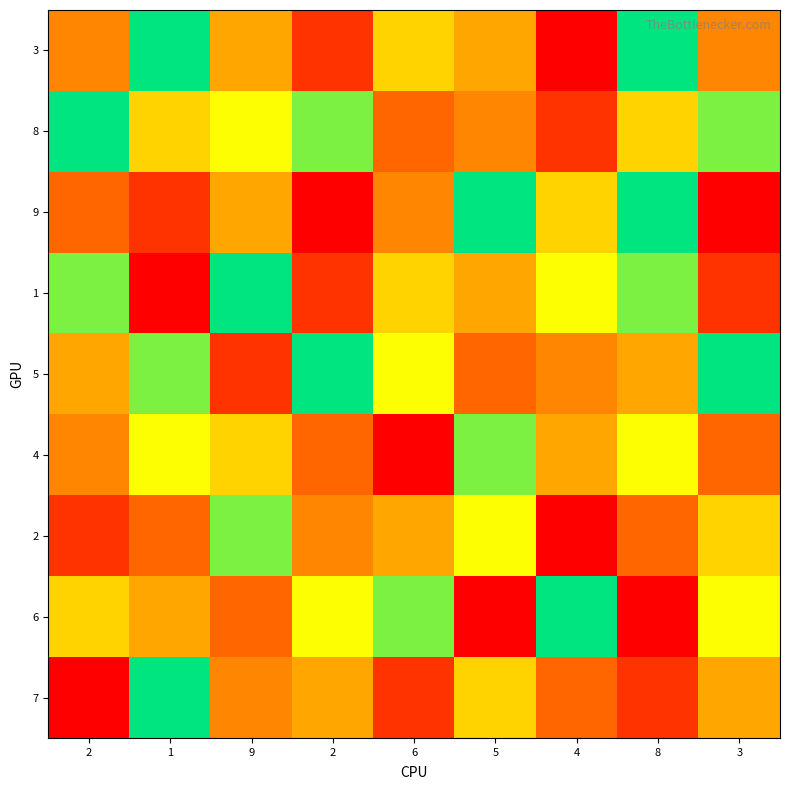

Reading left to right, list all the values displayed in this chart.

3: 2=4	1=9	9=5	2=2	6=6	5=5	4=1	8=9	3=4
8: 2=9	1=6	9=7	2=8	6=3	5=4	4=2	8=6	3=8
9: 2=3	1=2	9=5	2=1	6=4	5=9	4=6	8=9	3=1
1: 2=8	1=1	9=9	2=2	6=6	5=5	4=7	8=8	3=2
5: 2=5	1=8	9=2	2=9	6=7	5=3	4=4	8=5	3=9
4: 2=4	1=7	9=6	2=3	6=1	5=8	4=5	8=7	3=3
2: 2=2	1=3	9=8	2=4	6=5	5=7	4=1	8=3	3=6
6: 2=6	1=5	9=3	2=7	6=8	5=1	4=9	8=1	3=7
7: 2=1	1=9	9=4	2=5	6=2	5=6	4=3	8=2	3=5